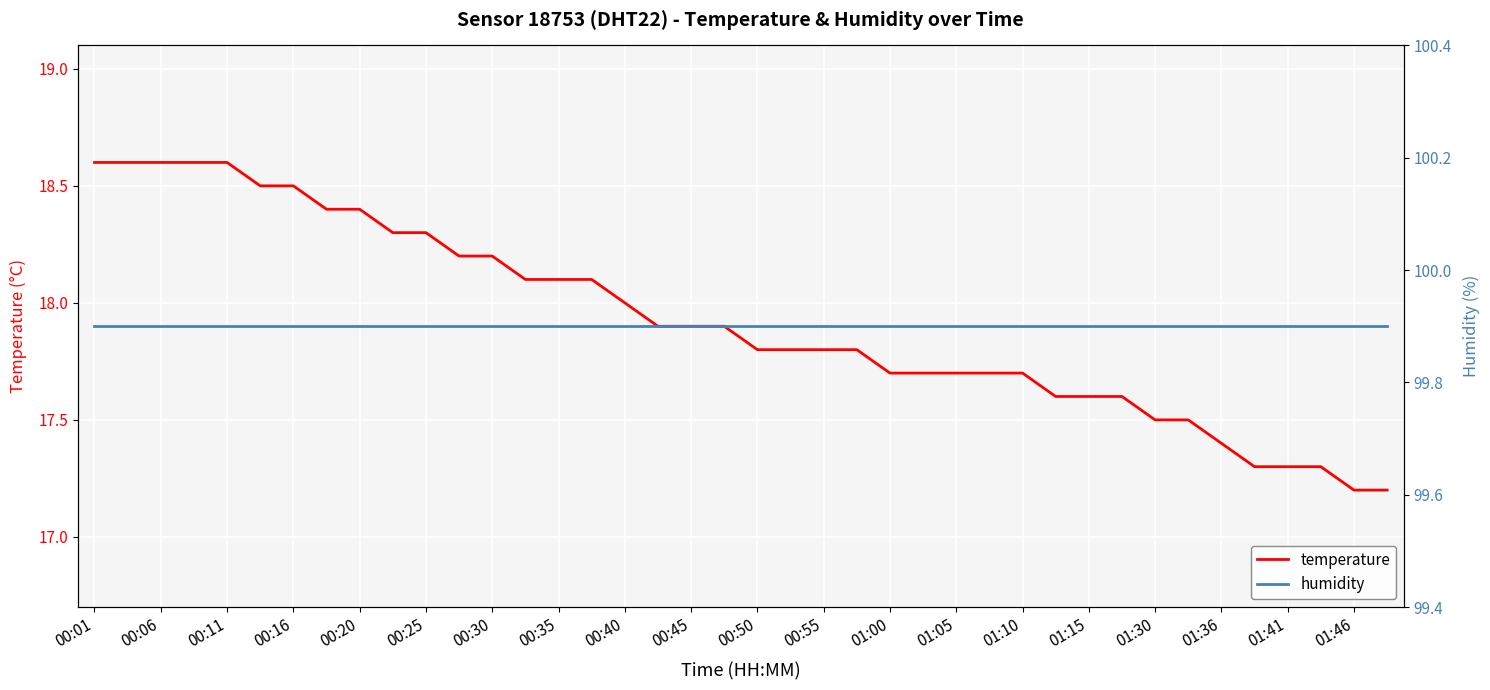

The value of temperature at 00:40 is 18.0. True or false?

True